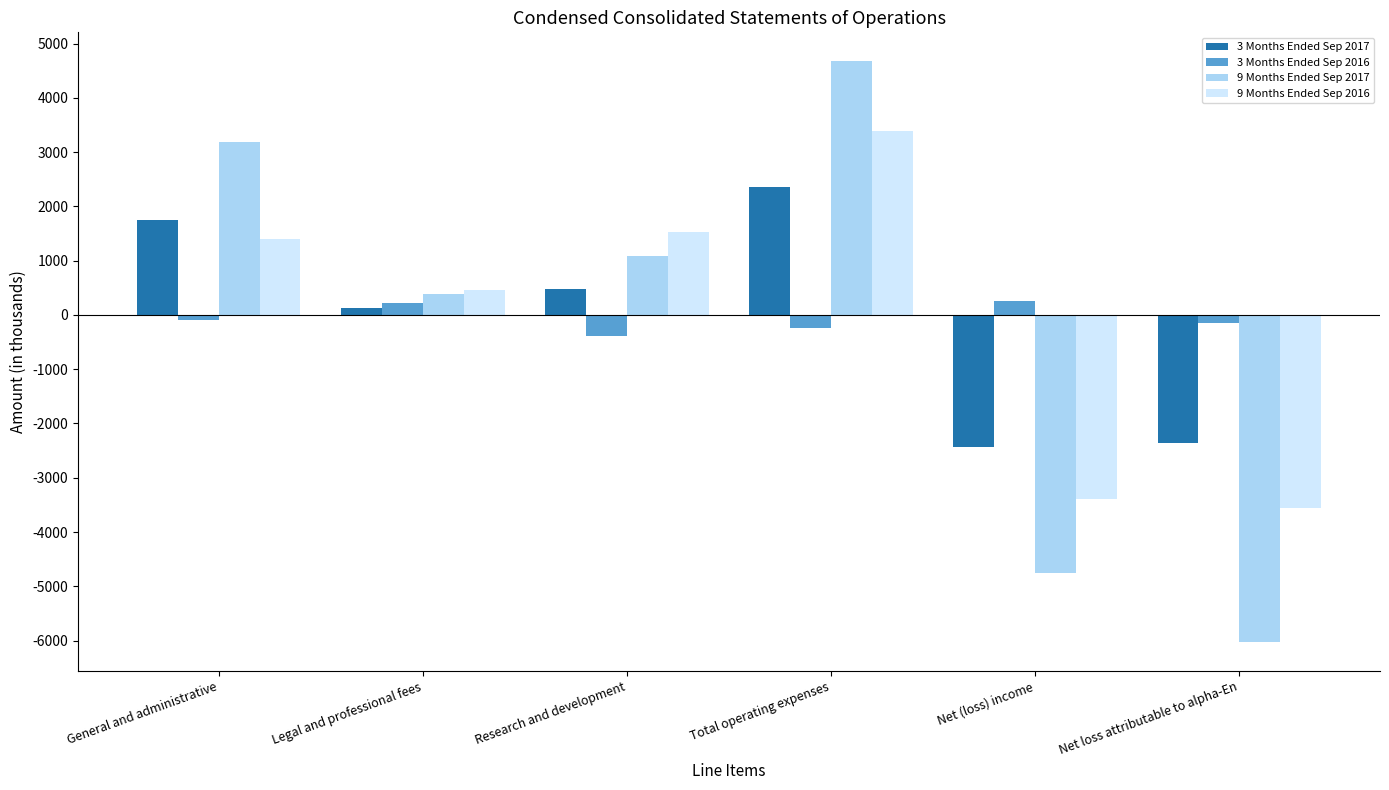

Are the bars horizontal?

No